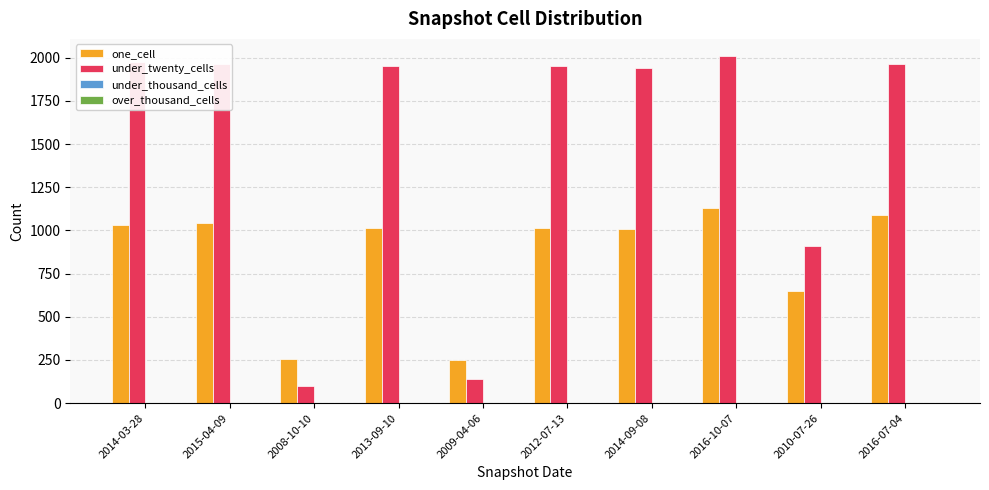

What is the difference between the maximum and minimum values in the one_cell series?

879